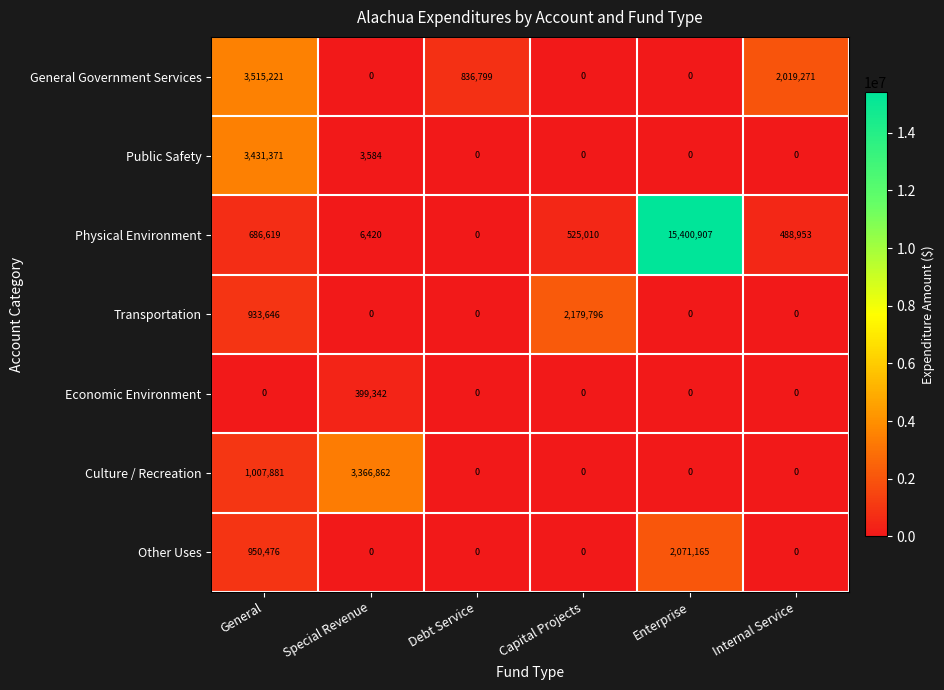

Which label corresponds to the largest value in the chart?

Enterprise